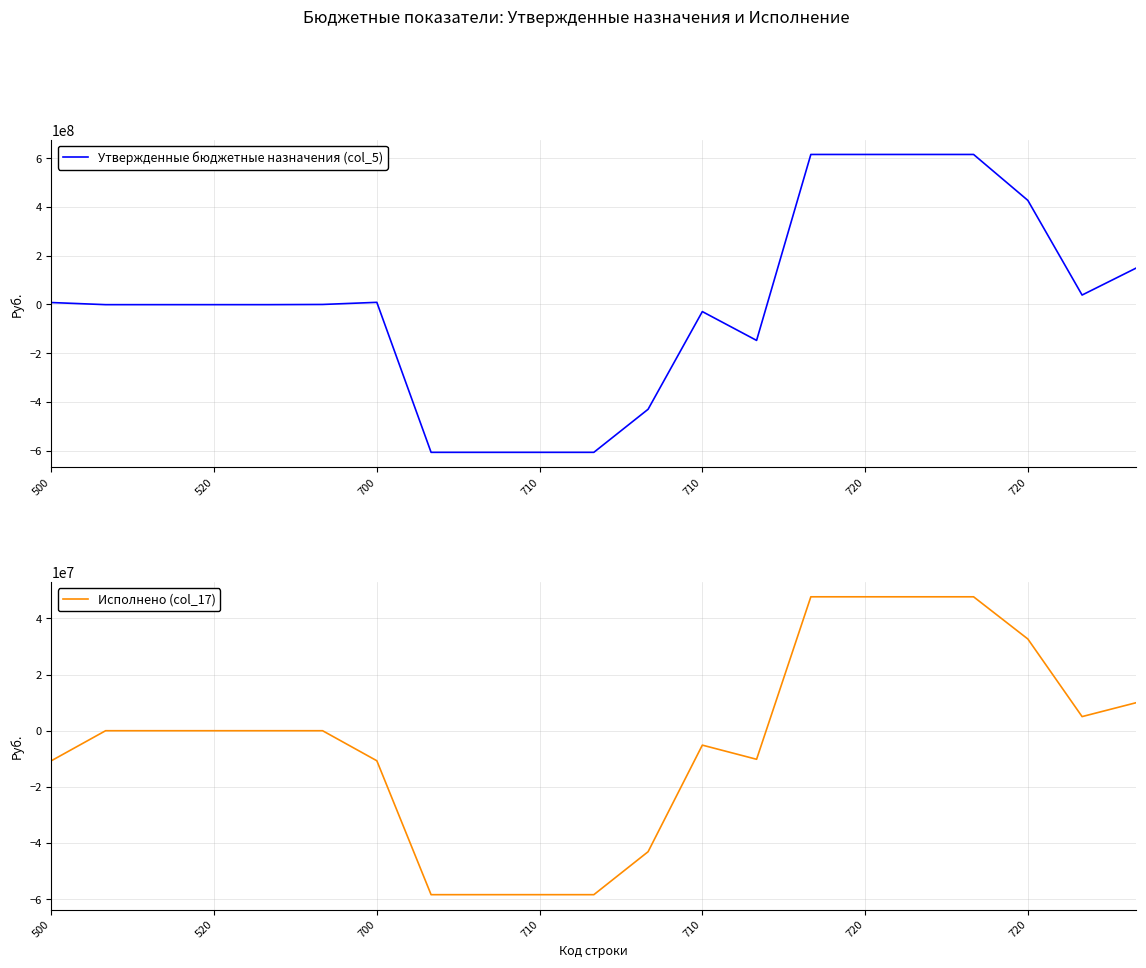

Count the number of data series in this chart.

2